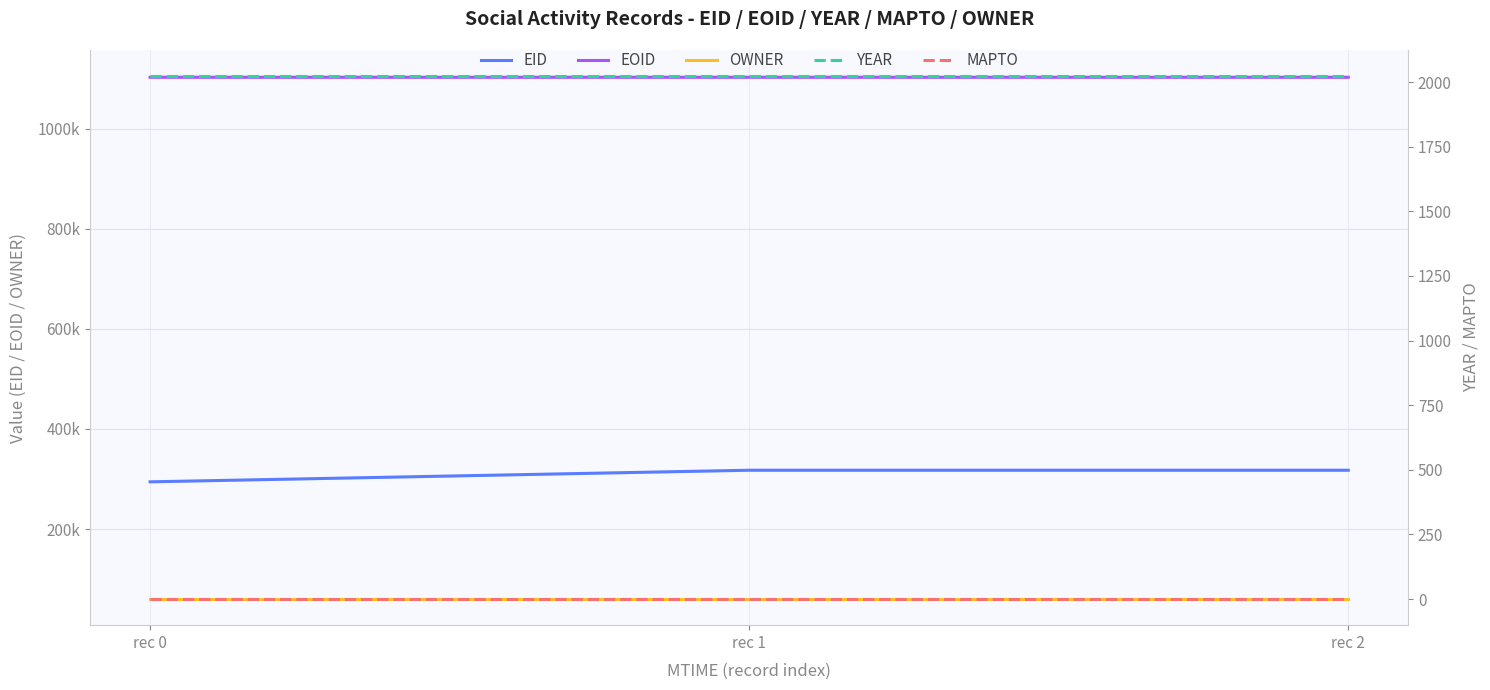

Is the value of YEAR at rec 2 greater than the value of MAPTO at rec 0?

Yes